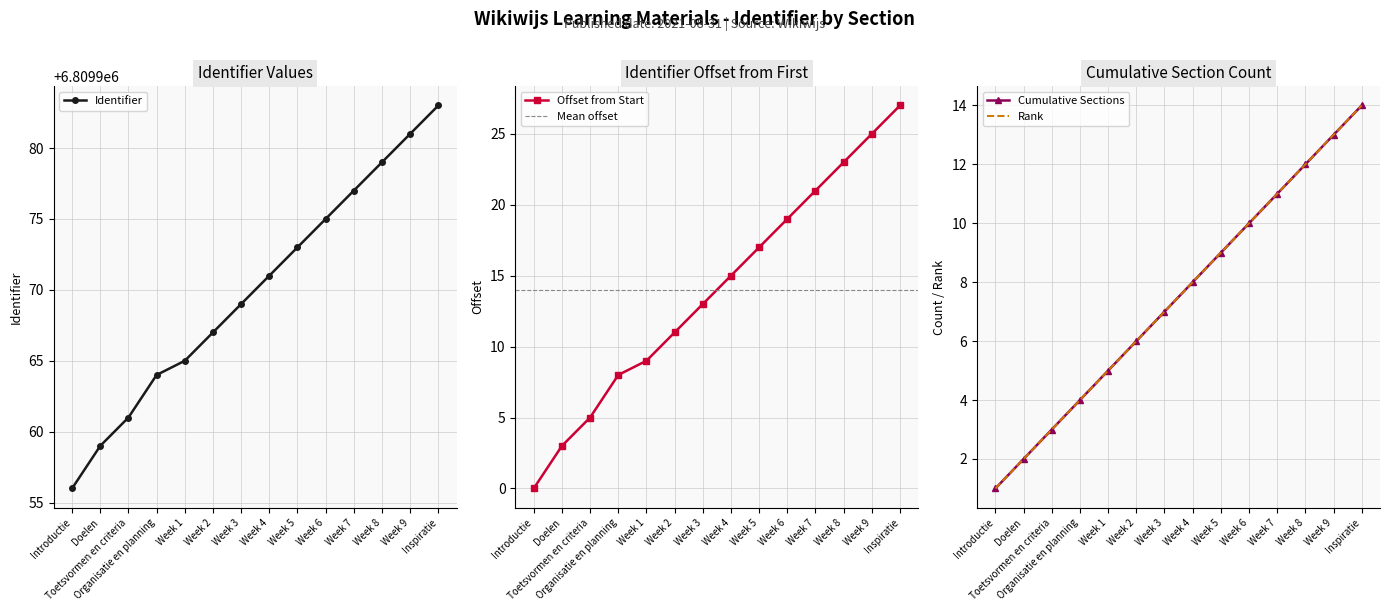

Approximately how many times larger is the value at Toetsvormen en criteria compared to Introductie?

1.0